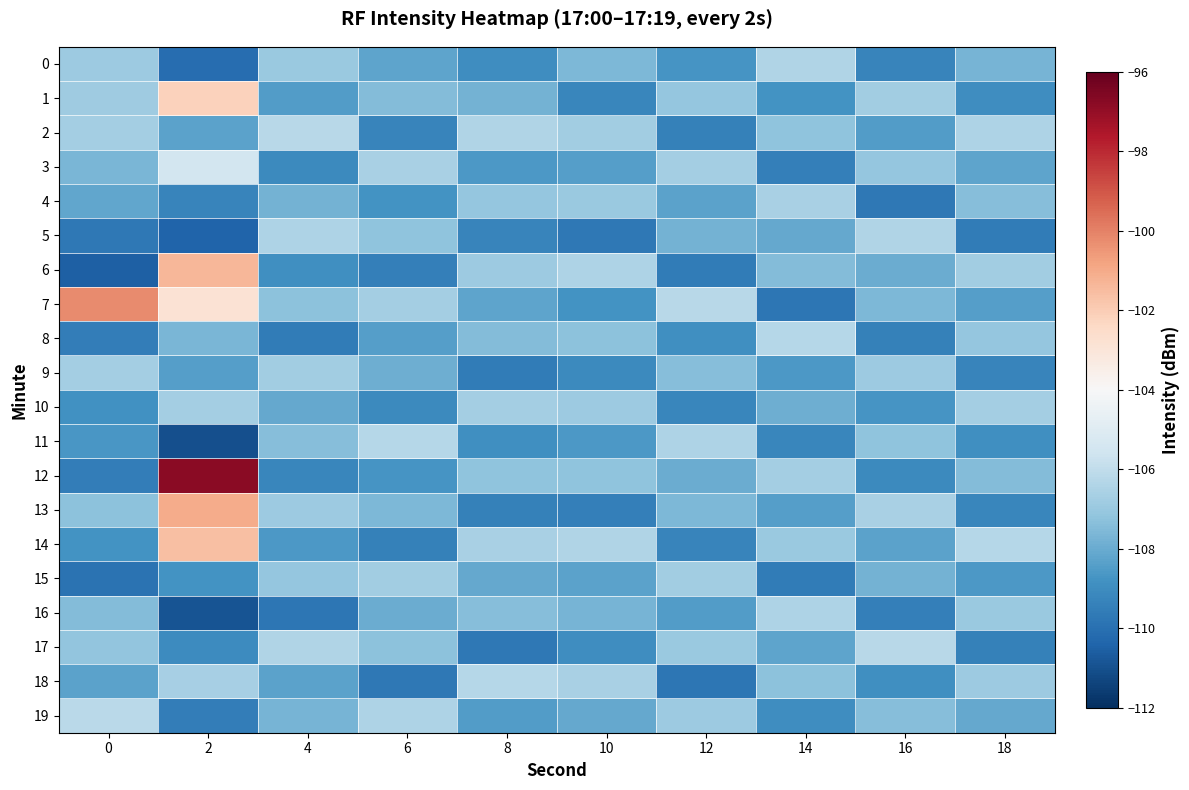

Rank the series at 18 from highest to lowest value.

14, 2, 10, 6, 18, 16, 8, 4, 12, 0, 19, 3, 7, 15, 11, 1, 13, 9, 17, 5